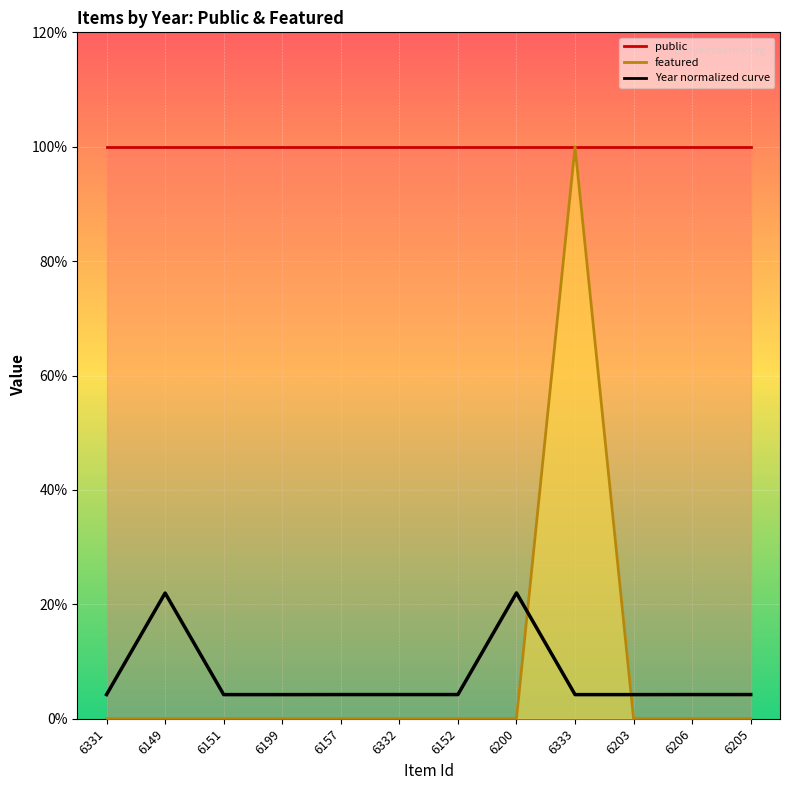

List the labels in order of value, smallest first.

6151, 6199, 6333, 6203, 6331, 6157, 6332, 6152, 6206, 6205, 6149, 6200